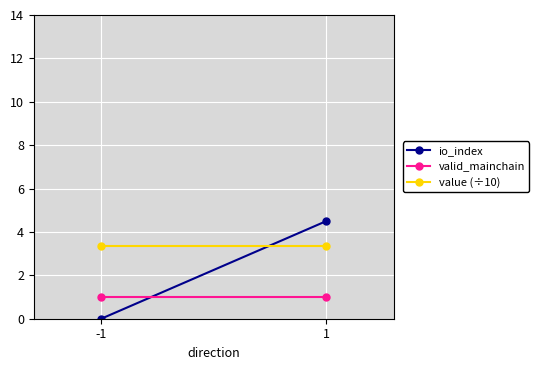

Which has a higher value, -1 or 1?

1